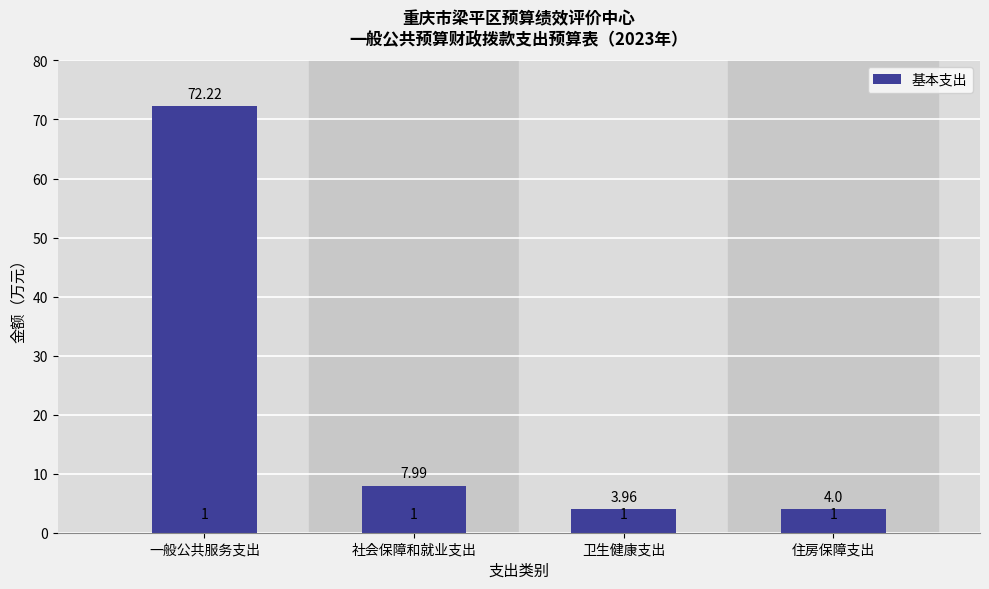

What is the greatest value displayed?

72.2